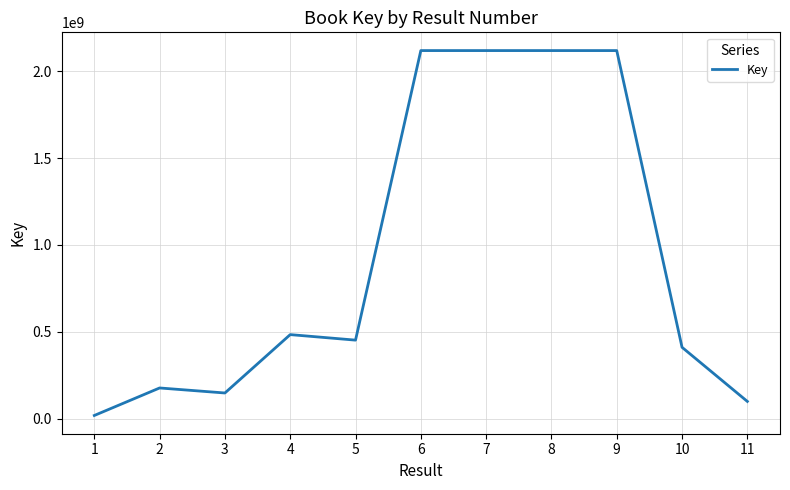

What is the change in value from 7 to 9?

-892